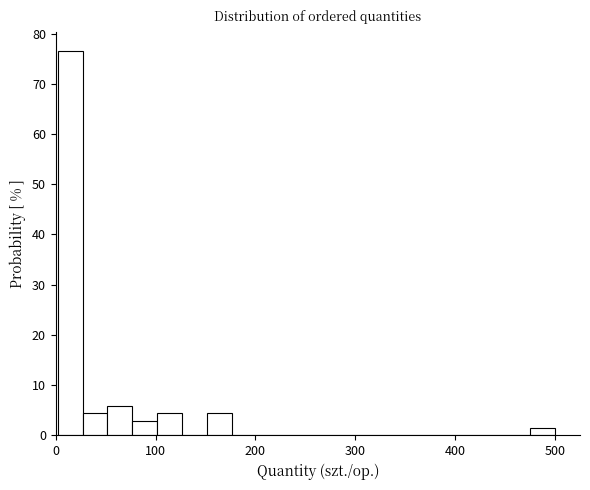

Around what value on the x-axis is the tallest bar? Give the approximate position of its centre, as read against the axis.

10